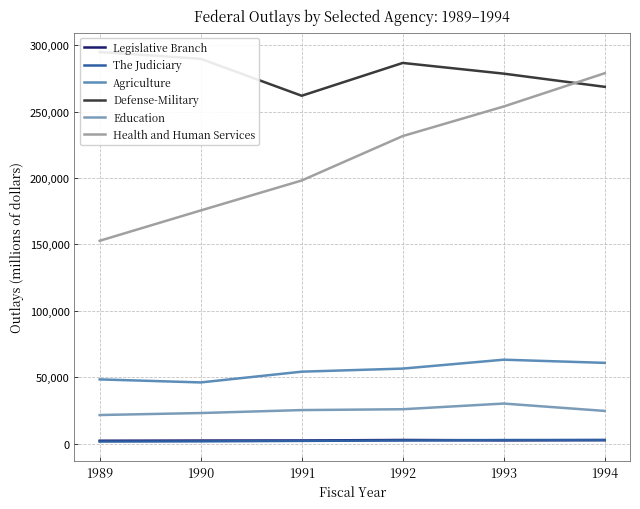

Is the value of Legislative Branch at 1989 greater than the value of Defense-Military at 1994?

No